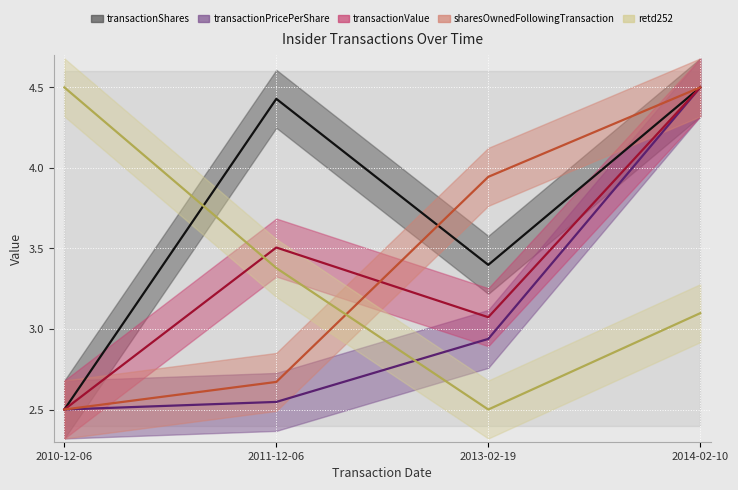

How many data points does each series have?

4